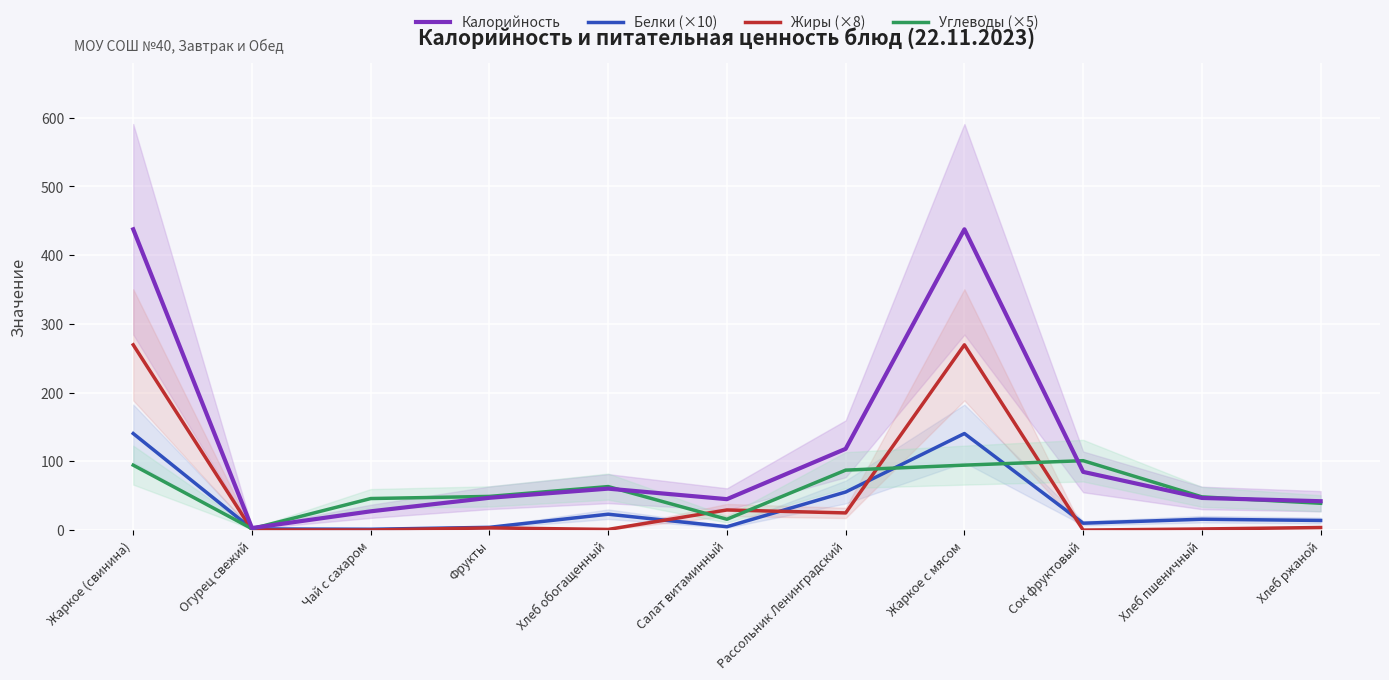

What is the sum of all Белки (×10) values?

411.1